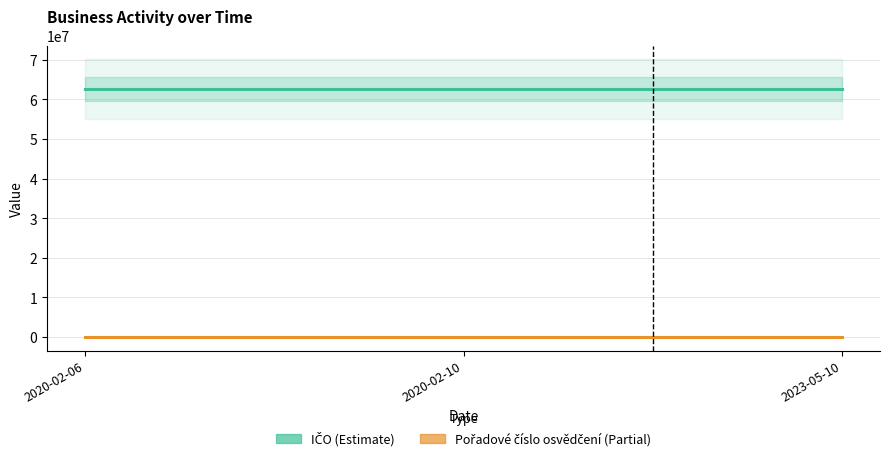

Rank the categories by IČO value from highest to lowest.

2020-02-06, 2020-02-10, 2023-05-10